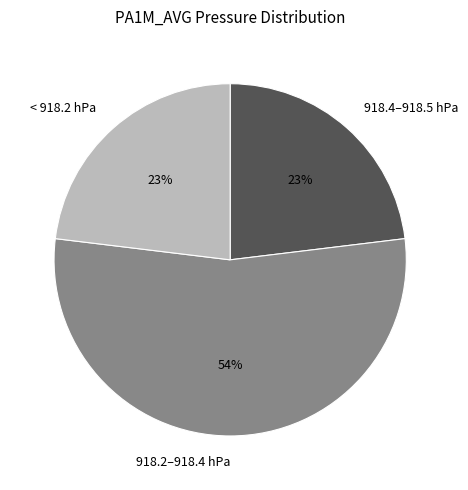

What is the ratio of the value at < 918.2 hPa to the value at 918.4–918.5 hPa?

1.0